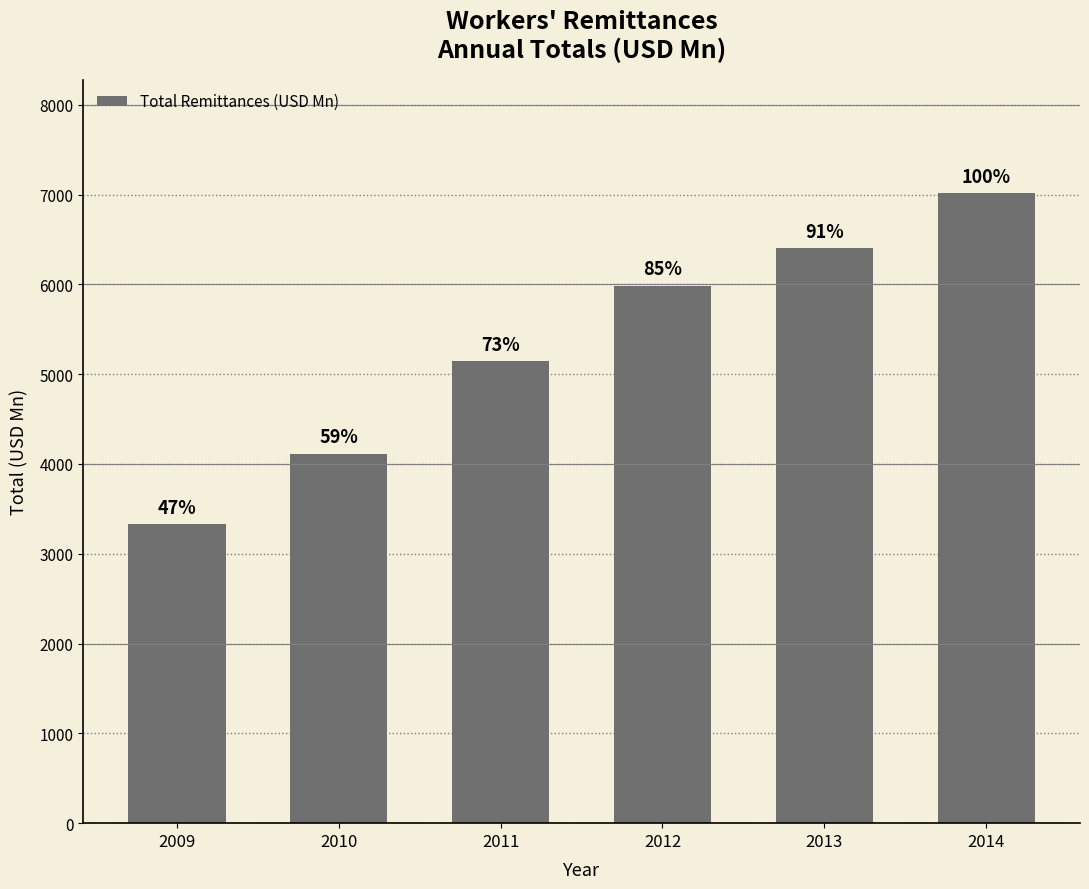

Where is the data nearest to the value 5174?

2011